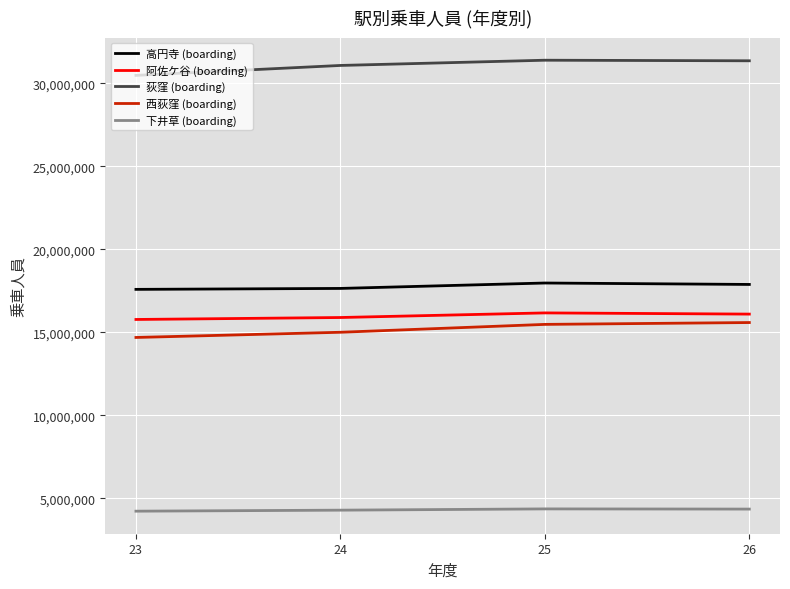

The 阿佐ケ谷 (boarding) series shows 28708036 at 26. True or false?

False